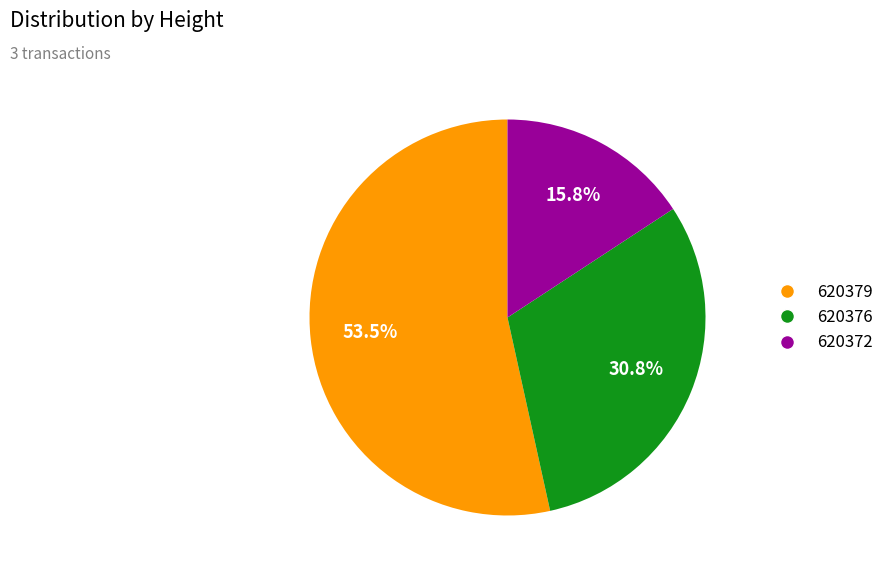

How many segments does this pie chart have?

3